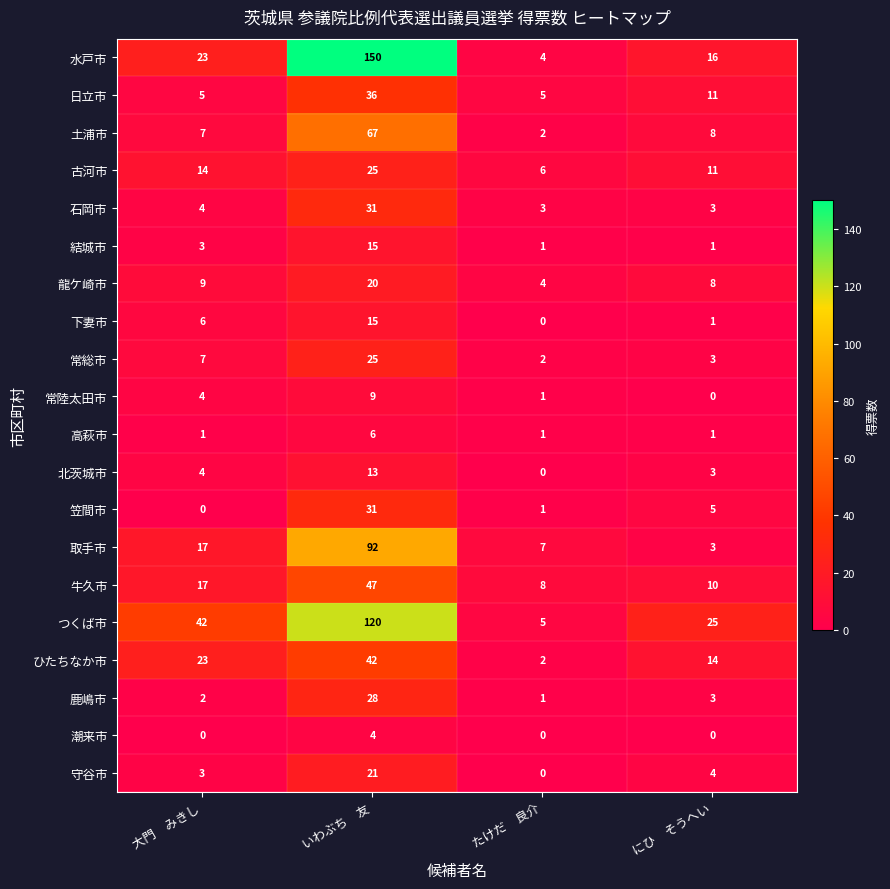

What is the difference between the second highest and second lowest values in the 常陸太田市 series?

3